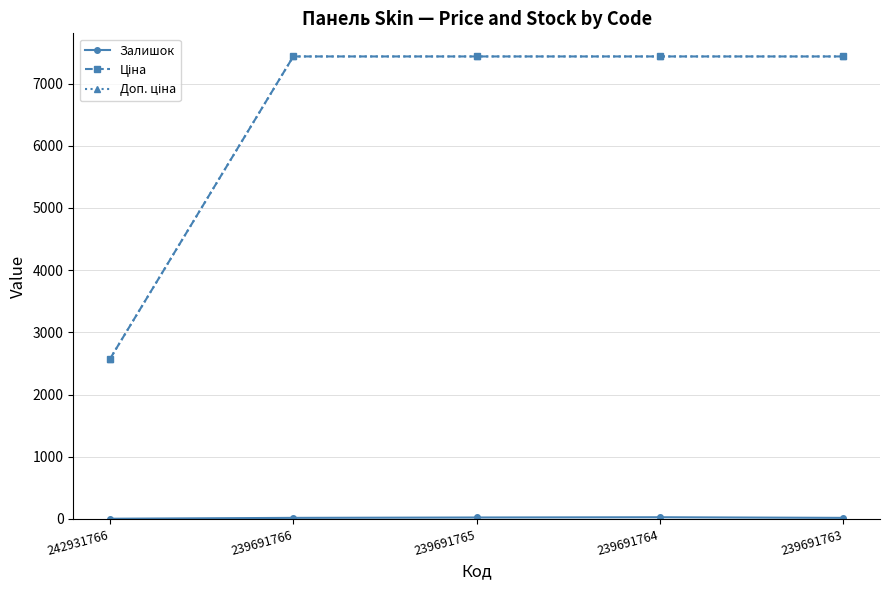

At how many categories does at least one series exceed 3929?

4